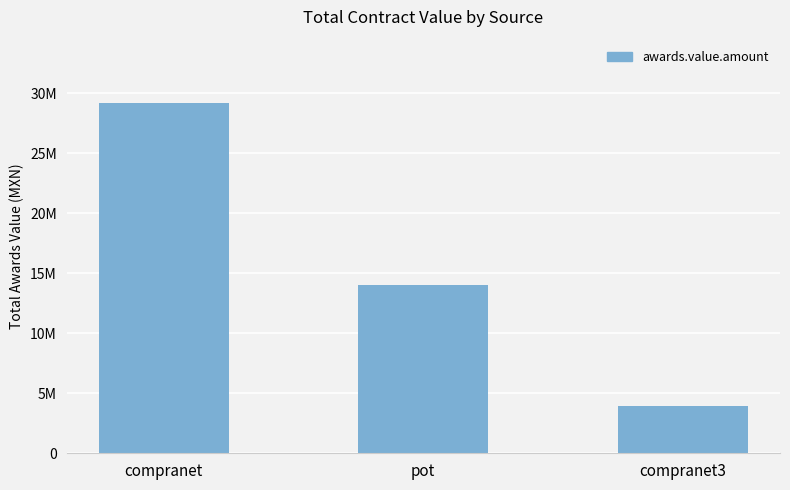

What is the value of the 3rd bar from the left?

3908358.6